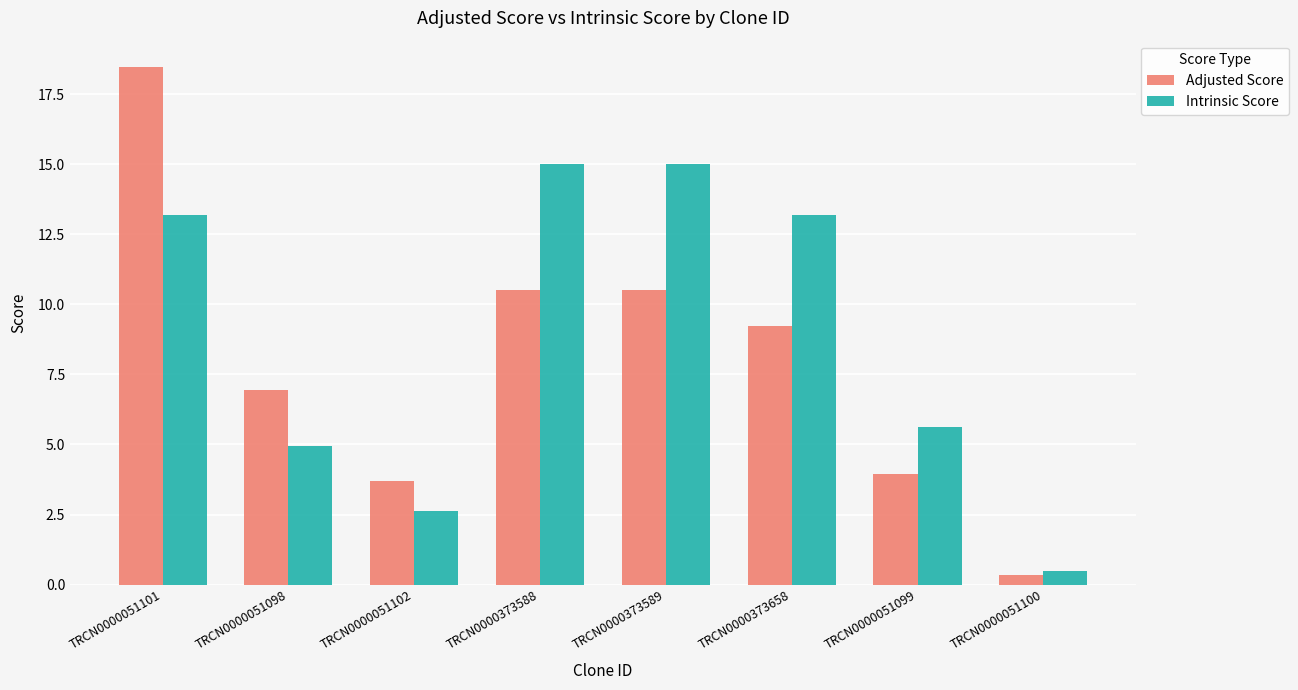

What is the value of the Intrinsic Score bar at the 2nd from the left?

5.0